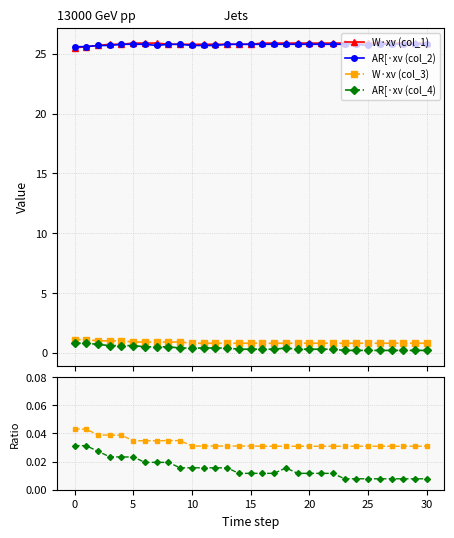

The value of AR[·xv (col_2) at 10 is 25.7. True or false?

True